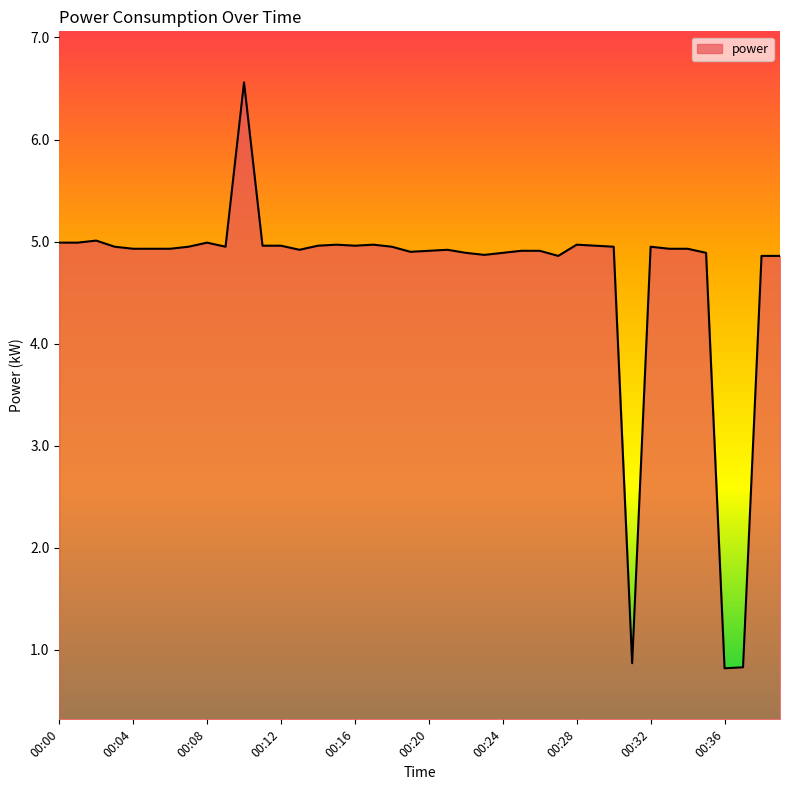

What is the minimum value shown in the chart?

0.8